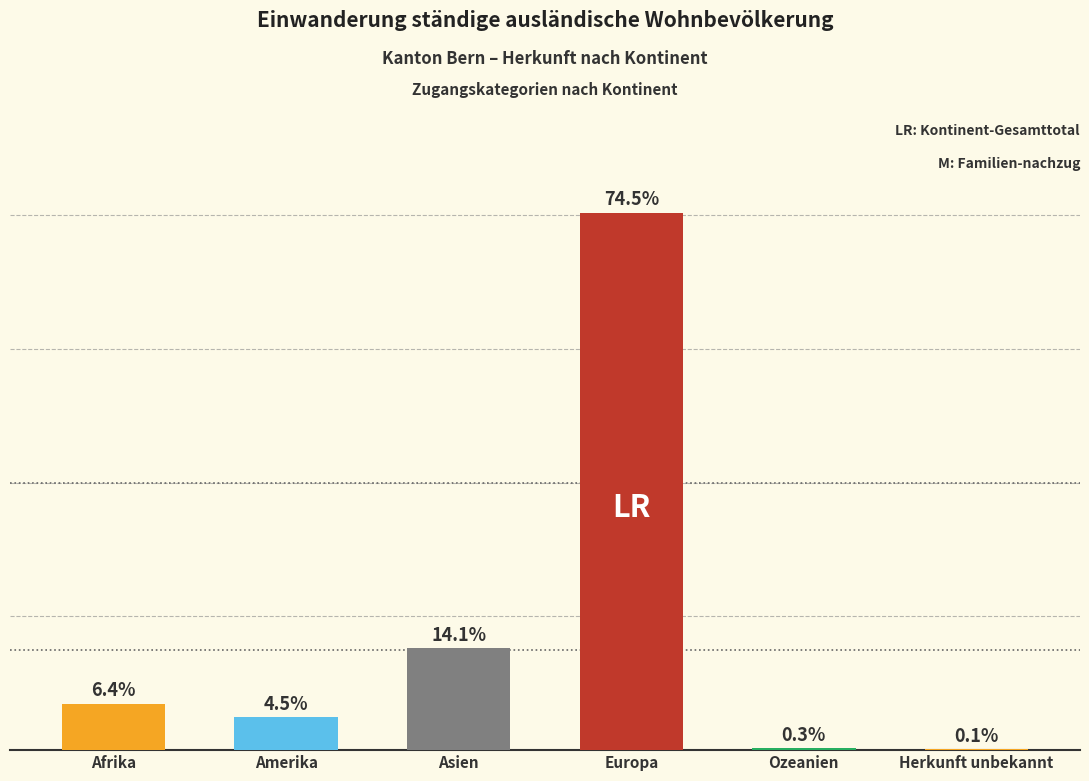

Are the bars horizontal?

No